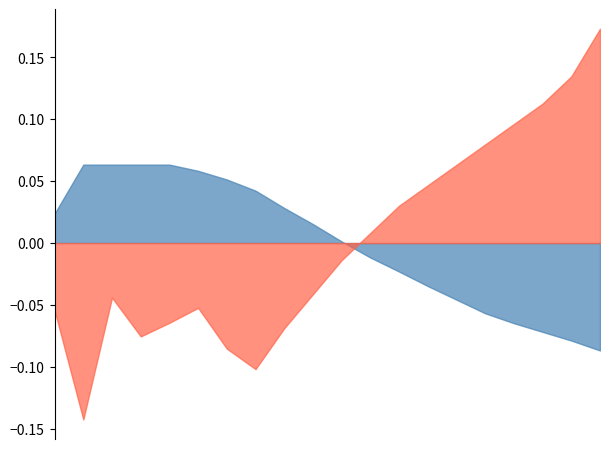

How many lines are shown in the chart?

2